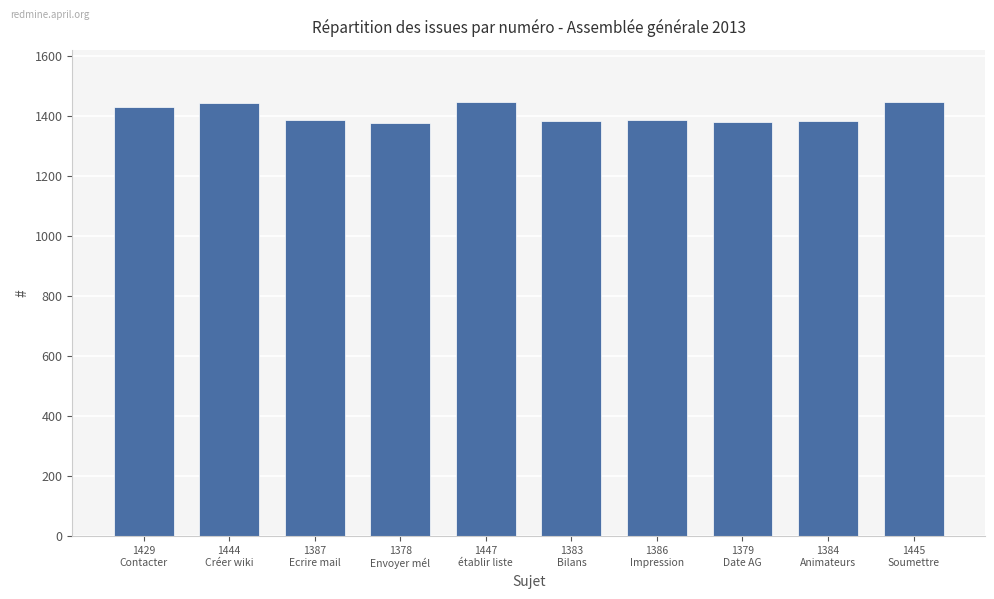

What is the difference between the maximum and minimum values?

69